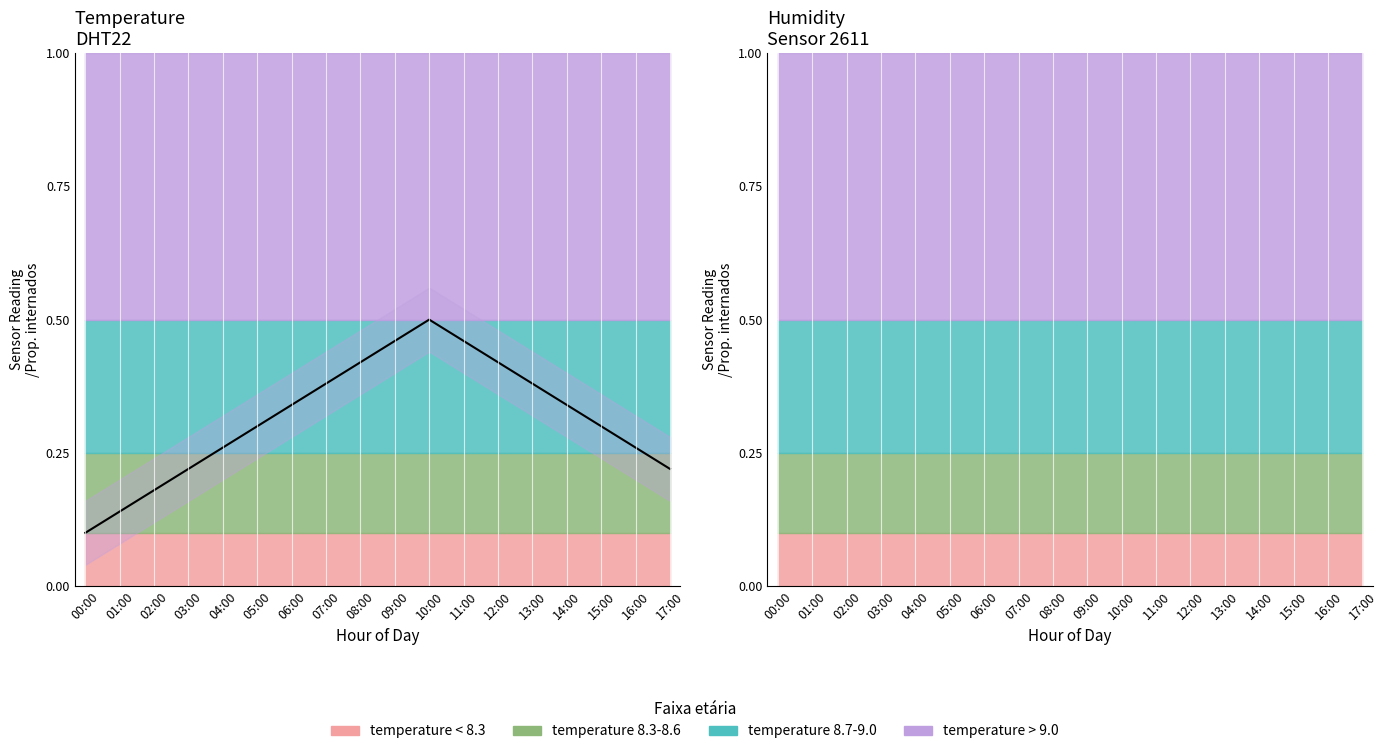

The chart shows a value of 0.8 at 10:00. True or false?

False